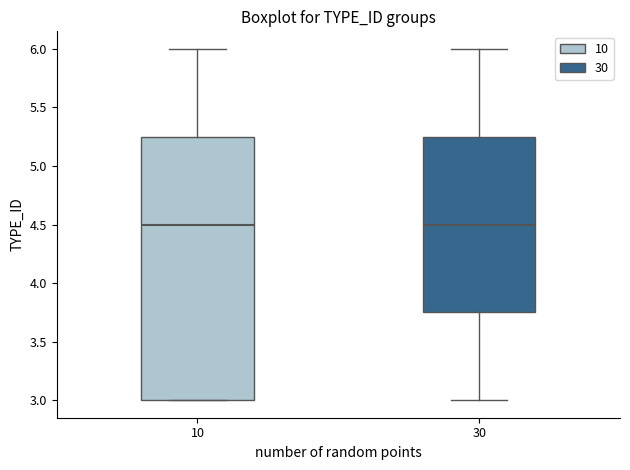

Where does the median line of the box at x = 30 sit on the y-axis? The values are not printed on the chart, so give them approximately, as read against the axis.

4.50